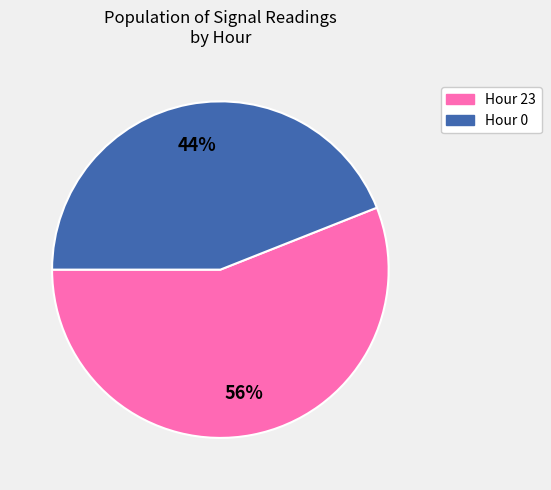

Count the number of slices in the pie.

2